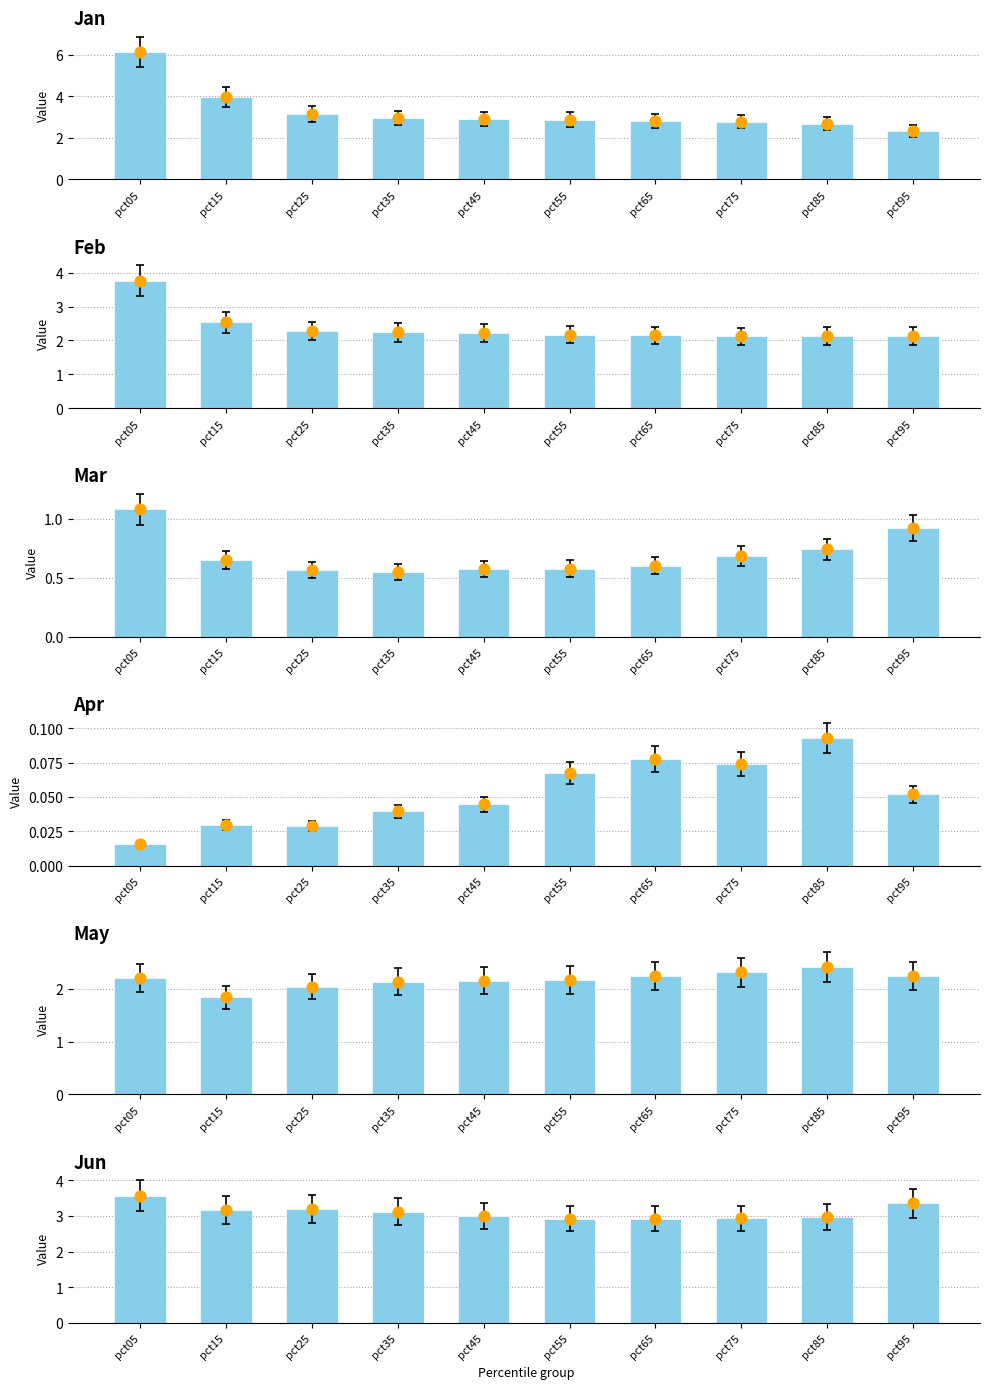

What are all the series names shown in the legend?

Jan, Feb, Mar, Apr, May, Jun